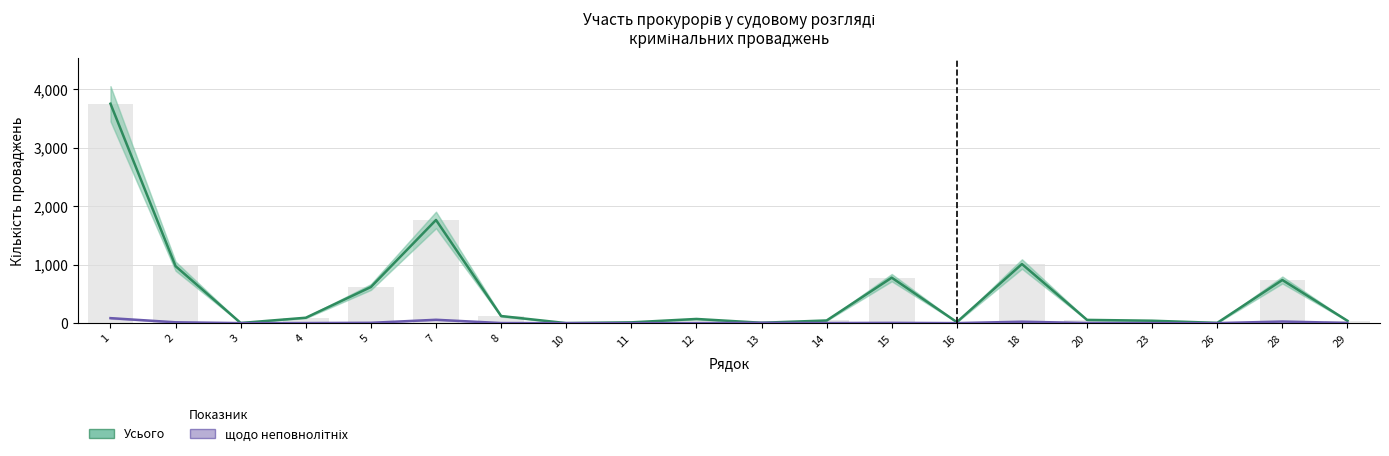

Which category has the lowest value across all series?

10